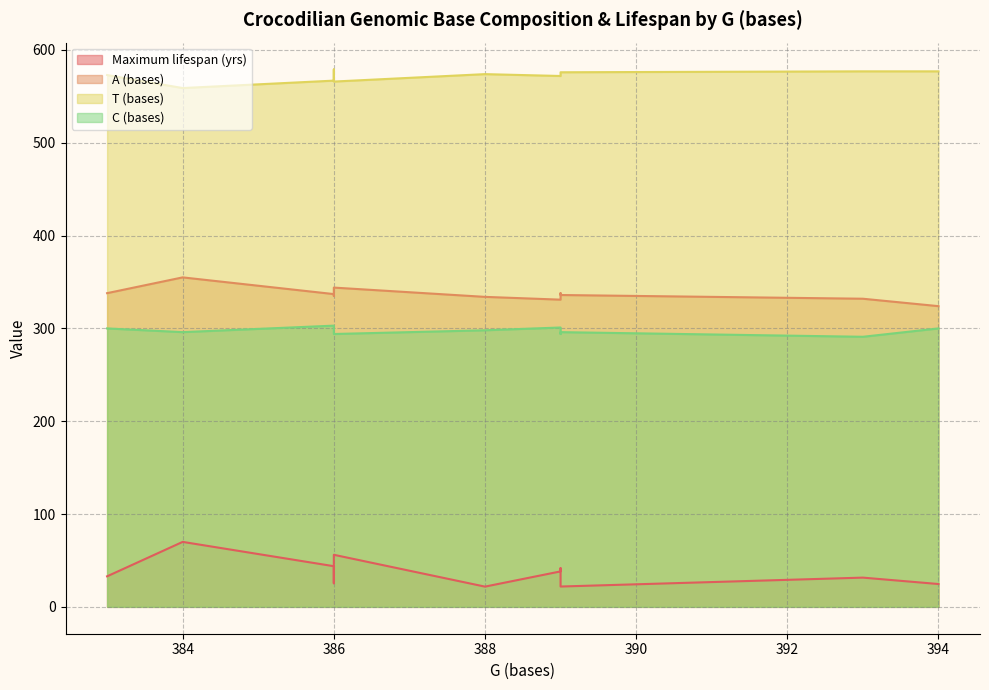

What is the minimum value shown in the chart?

21.8